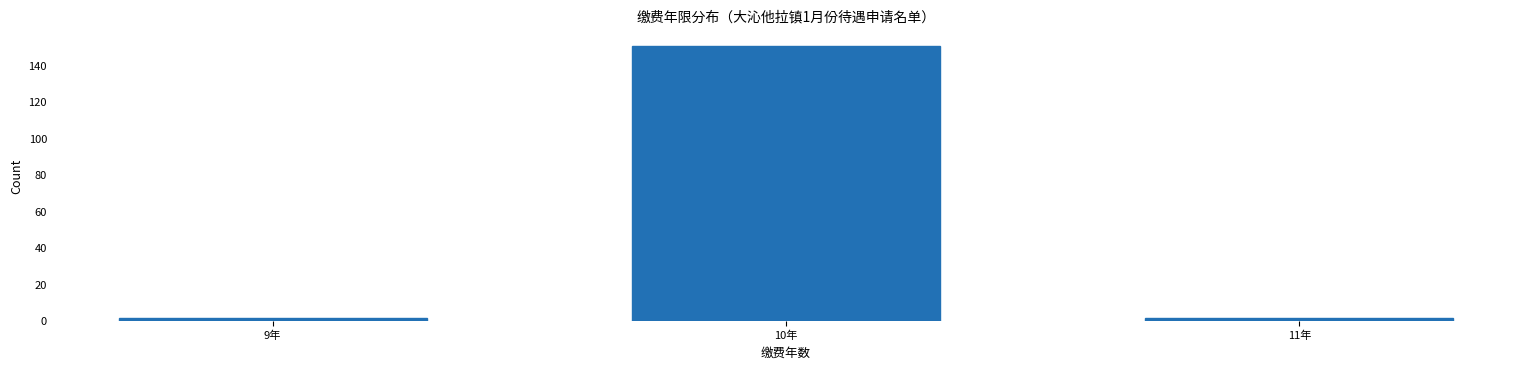

Reading right to left, list all the values displayed in this chart.

11年=2	10年=151	9年=2